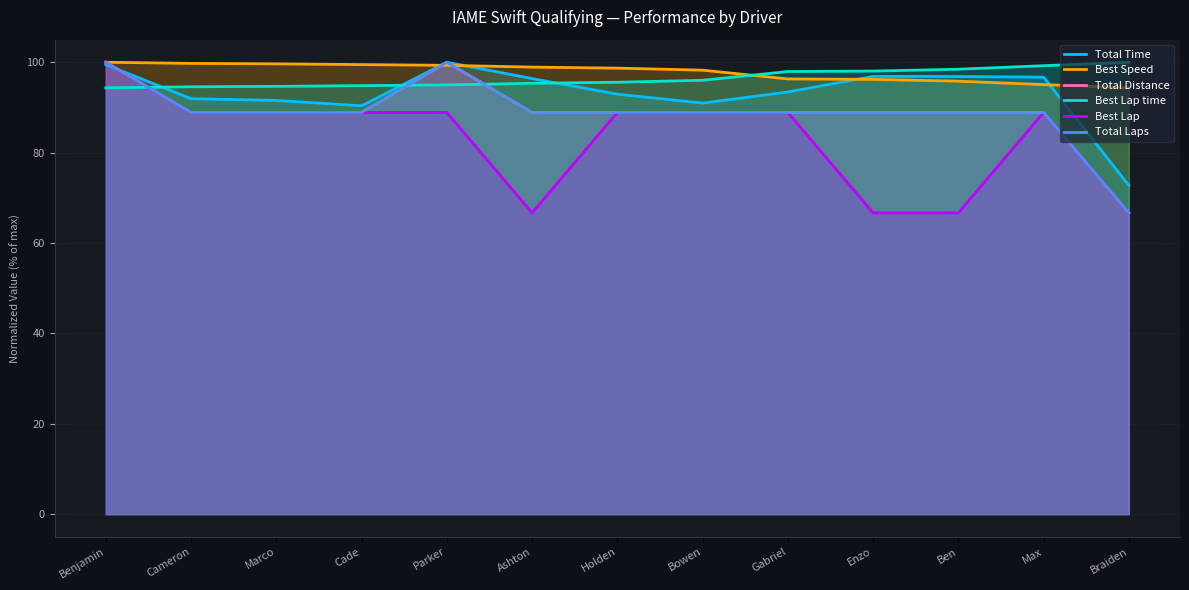

The Best Lap series shows 66.7 at Ben. True or false?

True